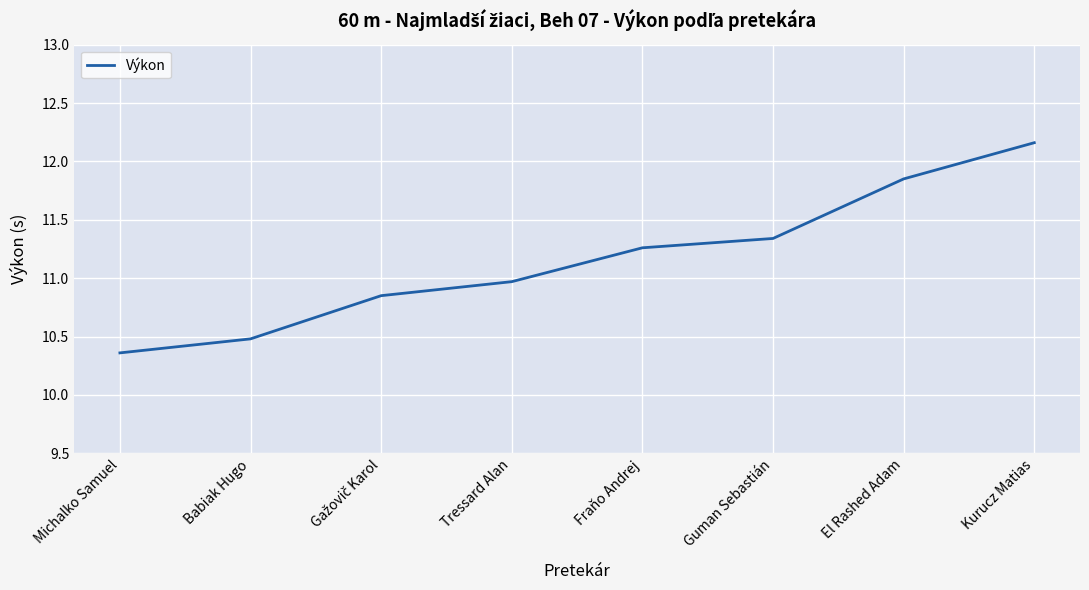

What is the difference between the maximum and minimum values?

1.8